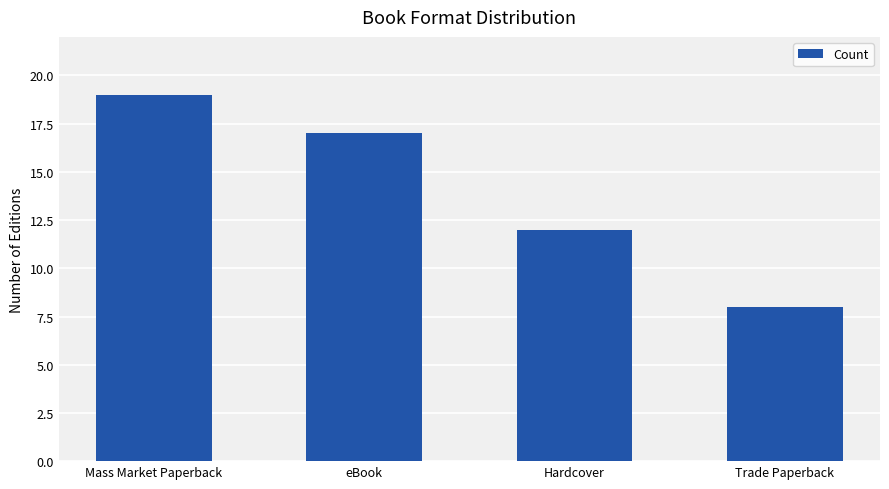

Are the bars grouped side by side (vs. stacked)?

No